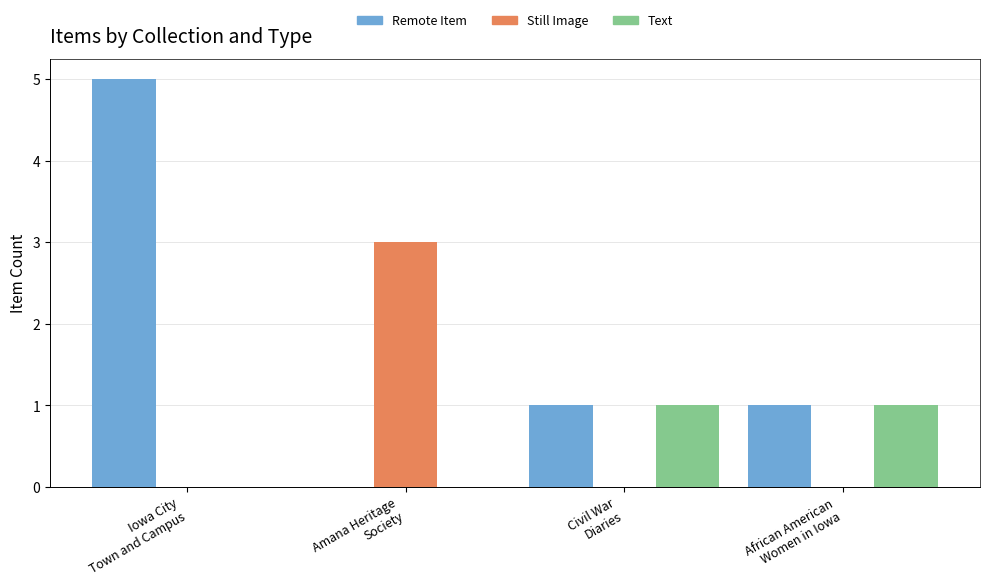

Which category has the highest value across all series?

Iowa City
Town and Campus